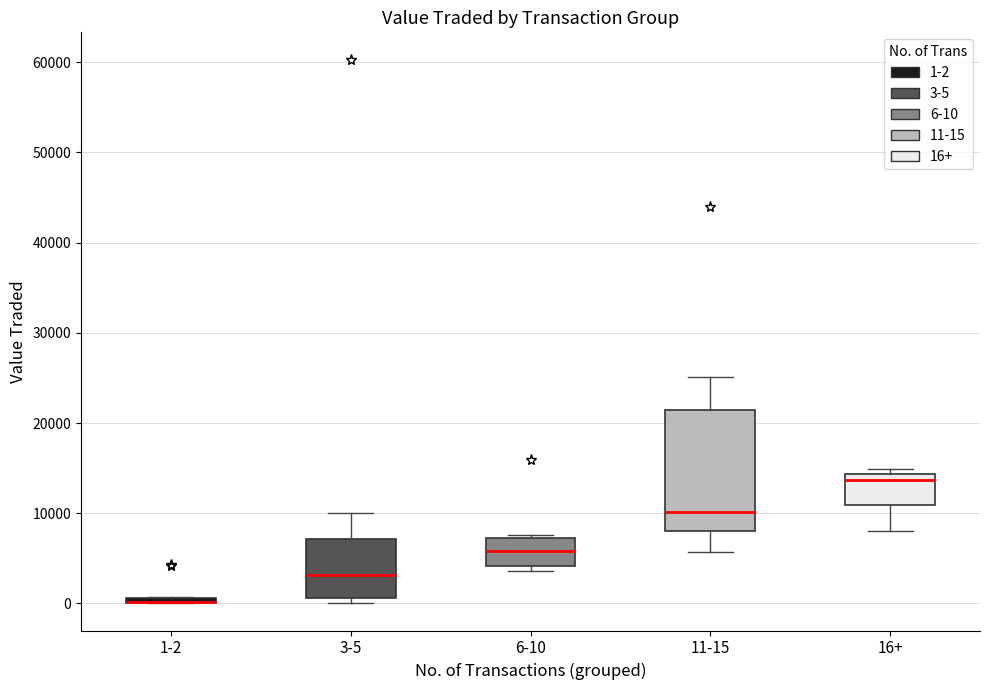

Which box is the tallest, from its lower edge to its upper edge?

11-15